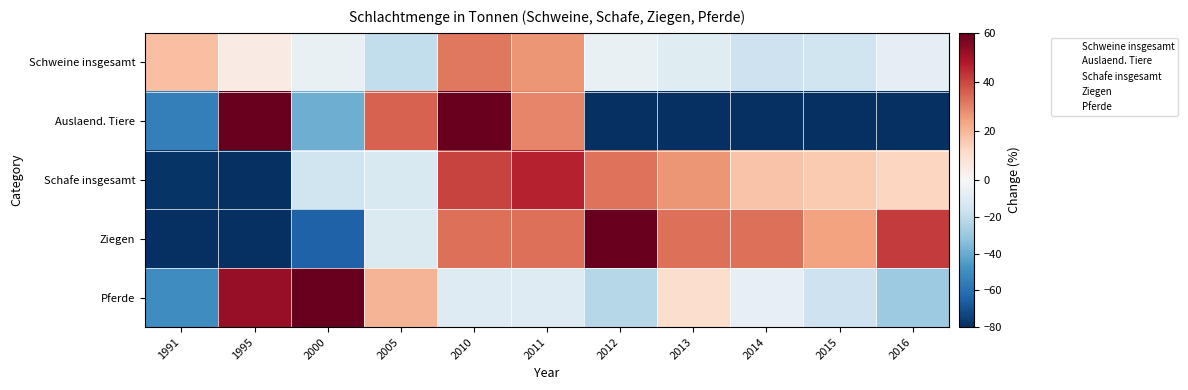

How many data points does each series have?

11